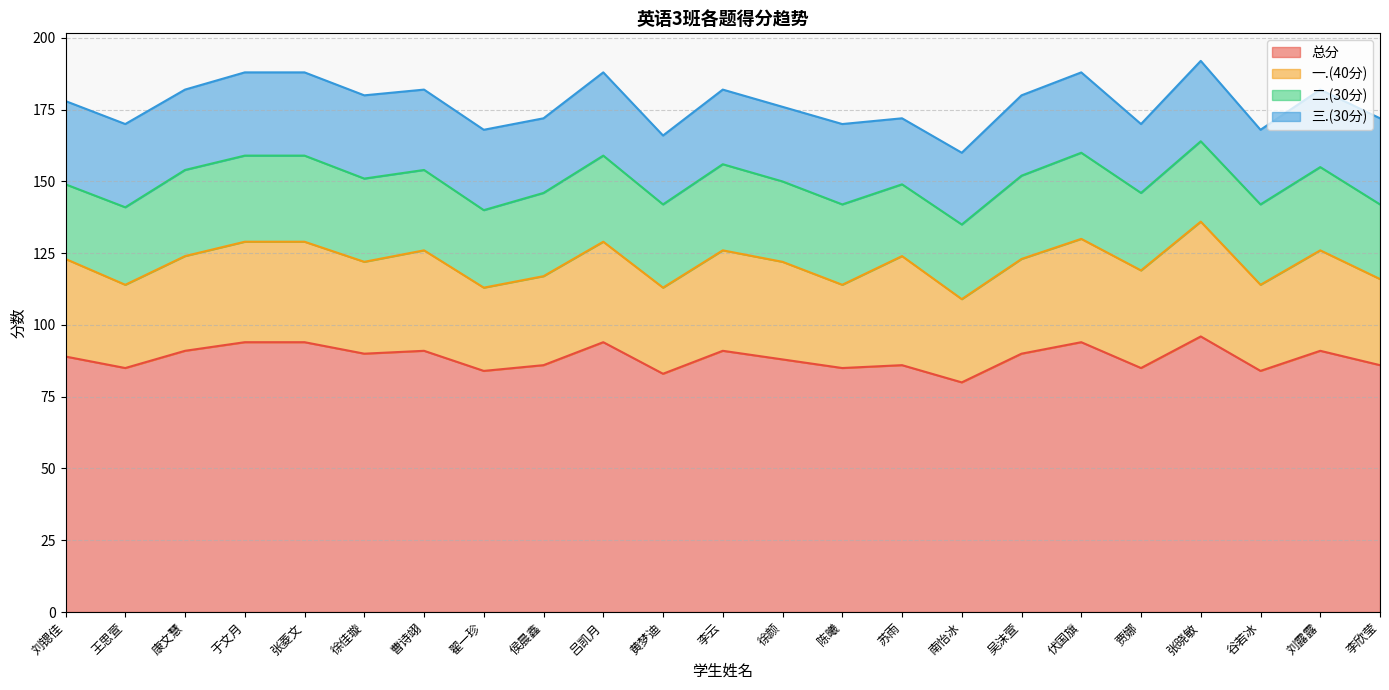

At which label does 总分 reach its minimum?

南怡冰